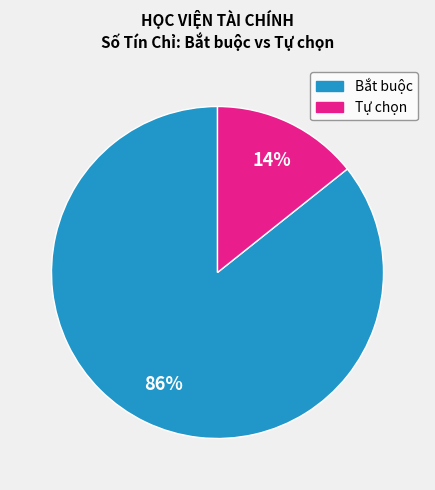

Is there a majority slice in this chart?

Yes